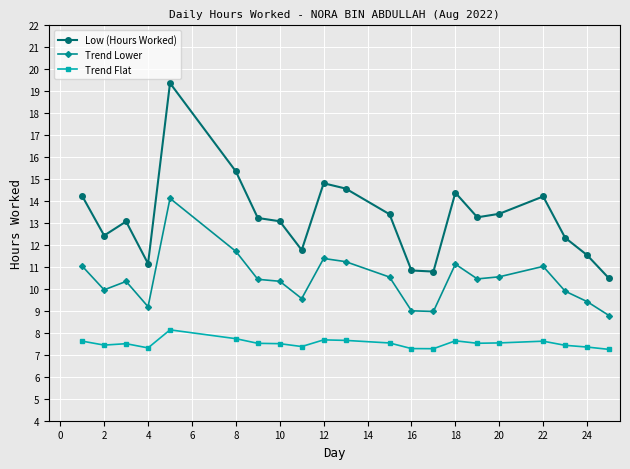

Which series has the widest spread of values?

Low (Hours Worked)